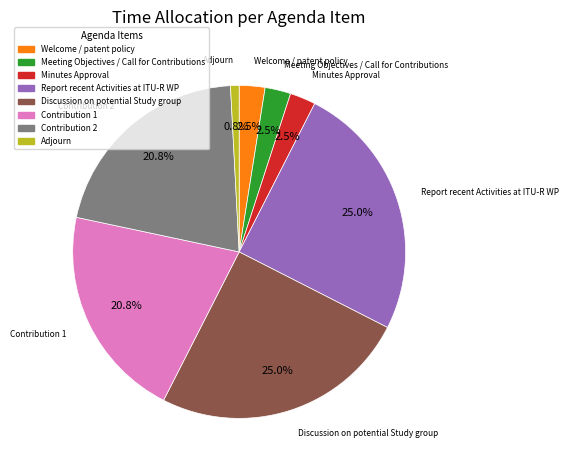

What percentage is the Report recent Activities at ITU-R WP slice, to the nearest percent?

25%